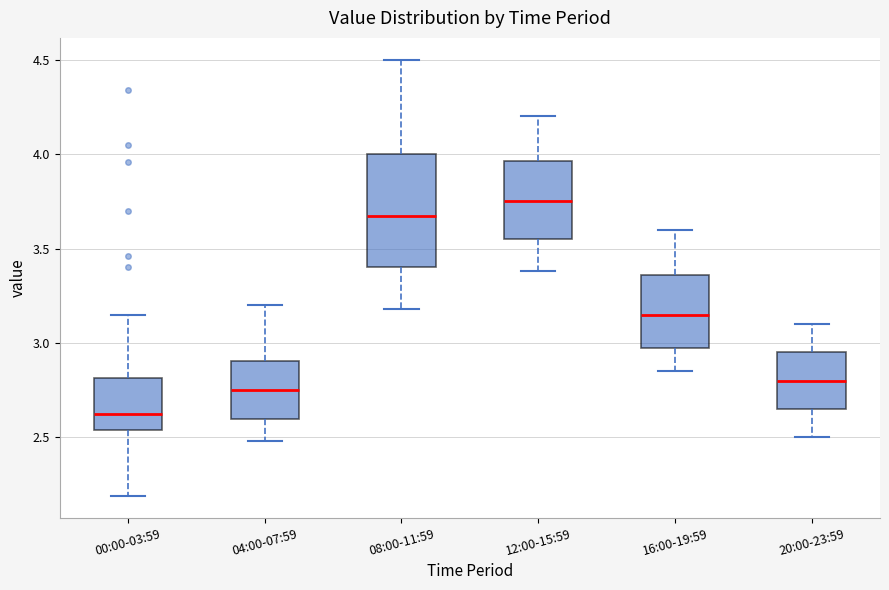

Where is the upper edge of the box for 08:00-11:59 on the y-axis? The values are not printed on the chart, so give them approximately, as read against the axis.

4.00